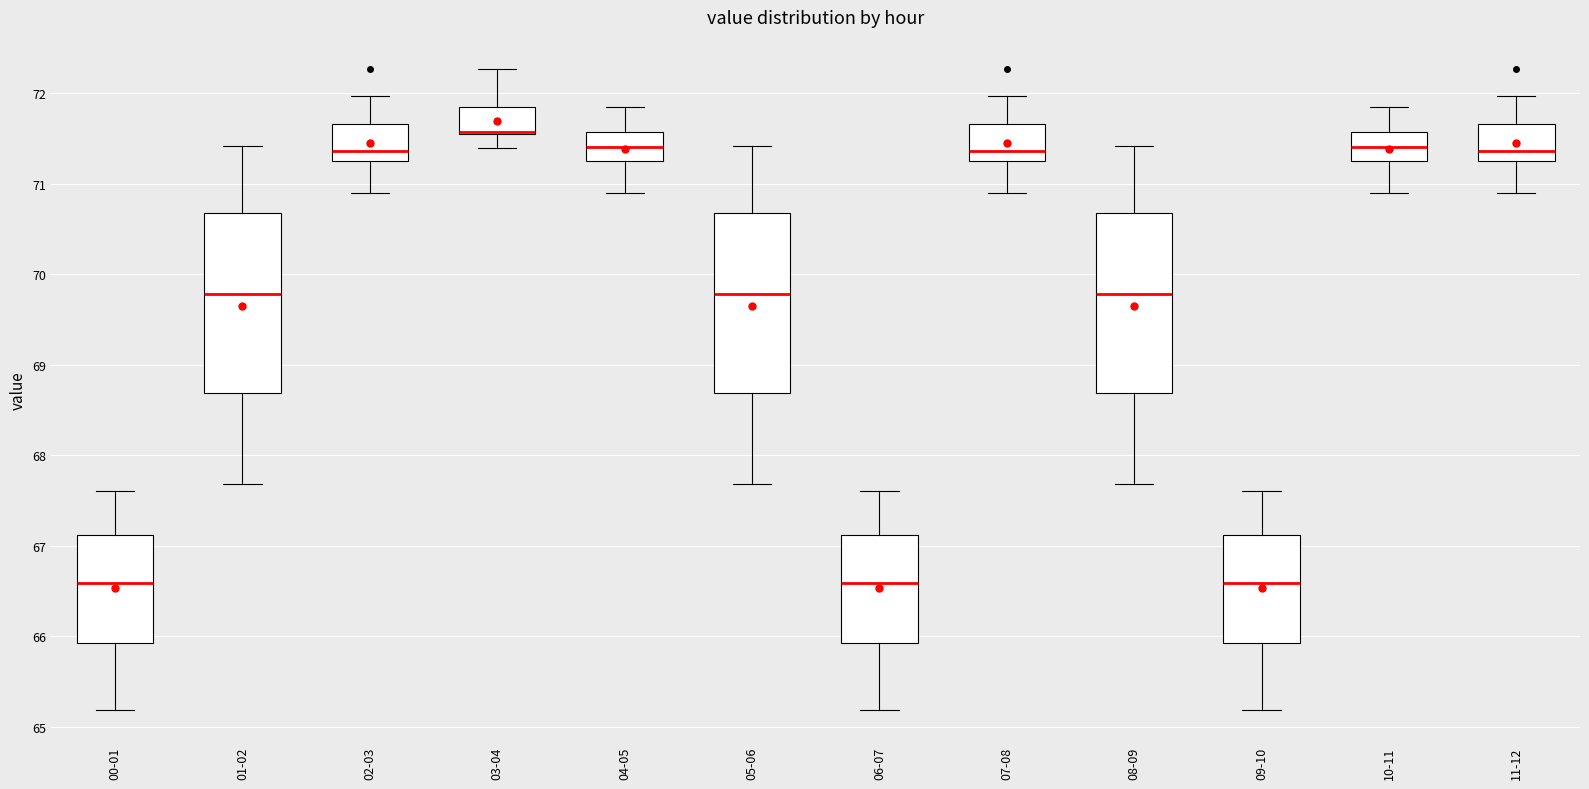

Reading left to right, read every box against the y-axis: the position of its median line, the range the box covers, and the ends of its whiskers. The values are not printed on the chart, so give them approximately, as read against the axis.

00-01: median 66.6, box 65.9 to 67.1, whiskers 65.2 to 67.6
01-02: median 69.8, box 68.7 to 70.7, whiskers 67.7 to 71.4
02-03: median 71.4, box 71.3 to 71.7, whiskers 70.9 to 72.0
03-04: median 71.6 (drawn on the box's lower edge), box 71.6 to 71.9, whiskers 71.4 to 72.3
04-05: median 71.4, box 71.3 to 71.6, whiskers 70.9 to 71.9
05-06: median 69.8, box 68.7 to 70.7, whiskers 67.7 to 71.4
06-07: median 66.6, box 65.9 to 67.1, whiskers 65.2 to 67.6
07-08: median 71.4, box 71.3 to 71.7, whiskers 70.9 to 72.0
08-09: median 69.8, box 68.7 to 70.7, whiskers 67.7 to 71.4
09-10: median 66.6, box 65.9 to 67.1, whiskers 65.2 to 67.6
10-11: median 71.4, box 71.3 to 71.6, whiskers 70.9 to 71.9
11-12: median 71.4, box 71.3 to 71.7, whiskers 70.9 to 72.0